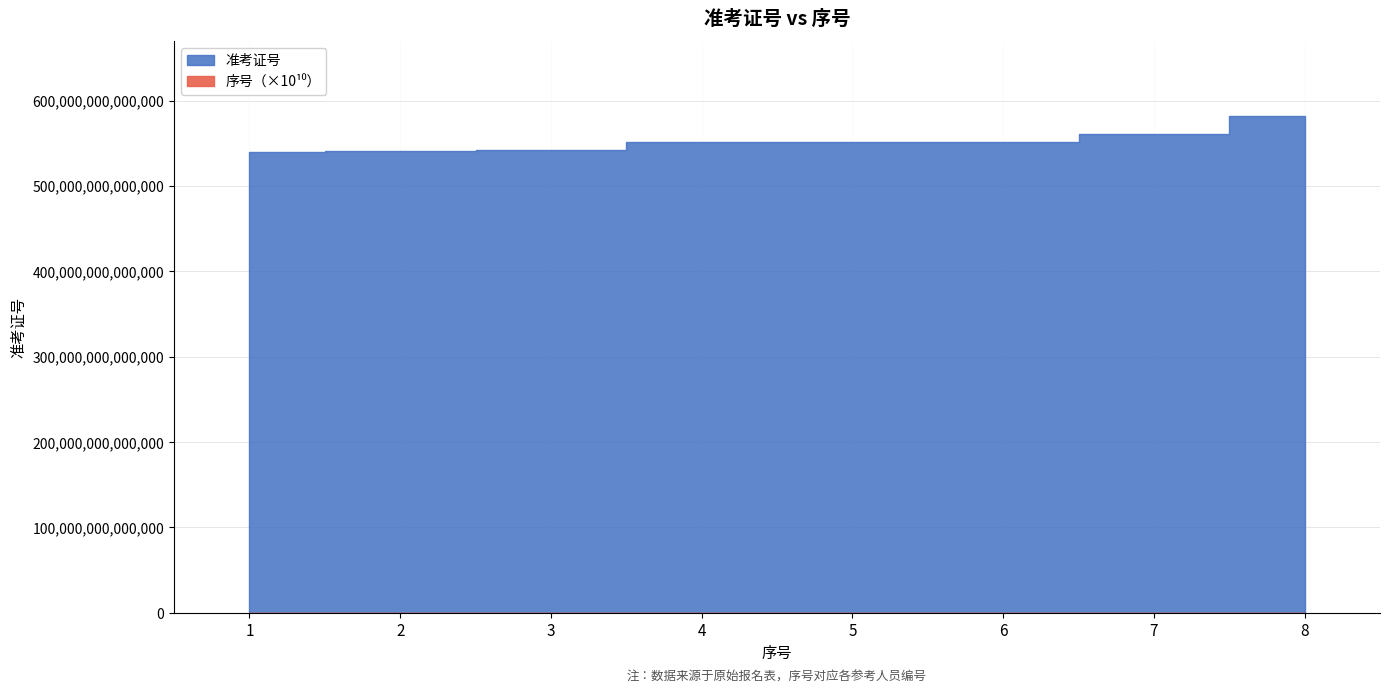

What is the approximate value of 准考证号 at 5?

552035500704305